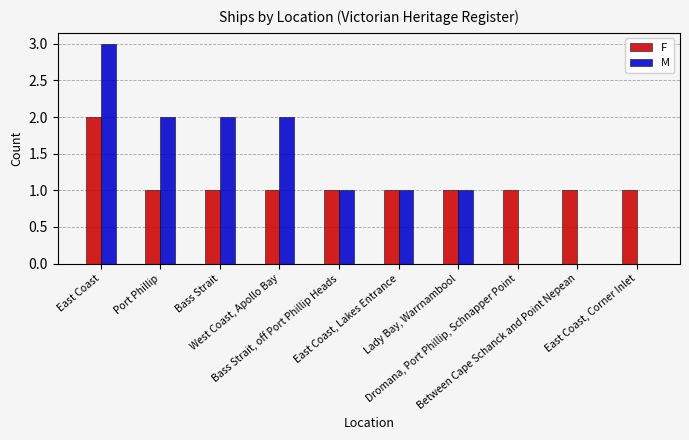

What is the sum of all M values?

12